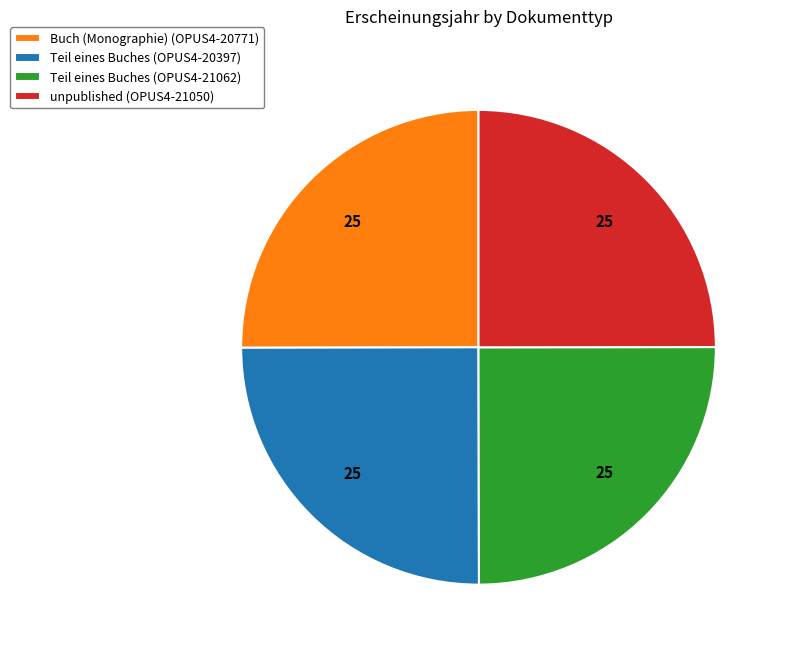

Is there any slice that represents more than half of the pie?

No